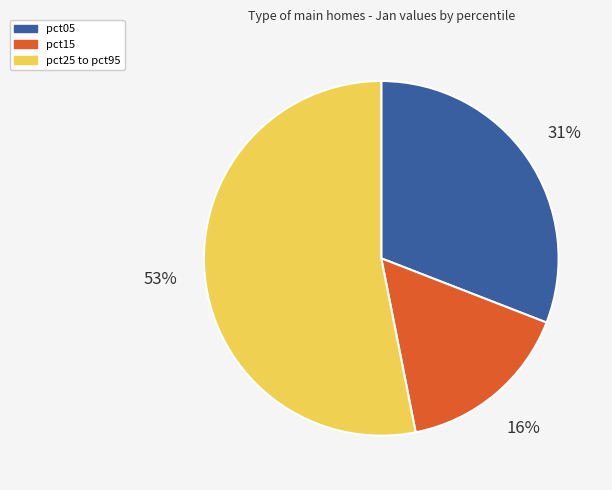

To the nearest percent, what is the average slice percentage?

33%